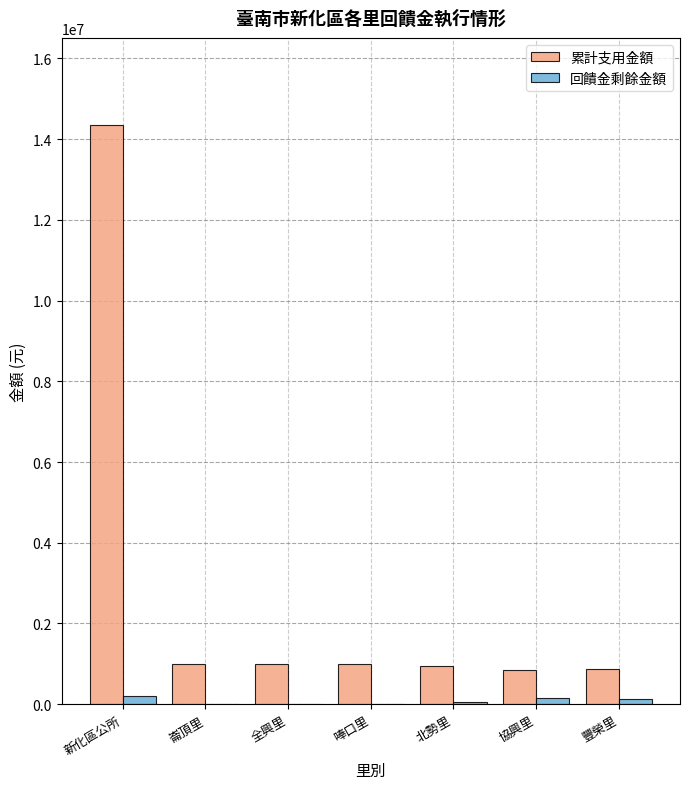

Is it true that 累計支用金額 equals 1608434 at 全興里?

False